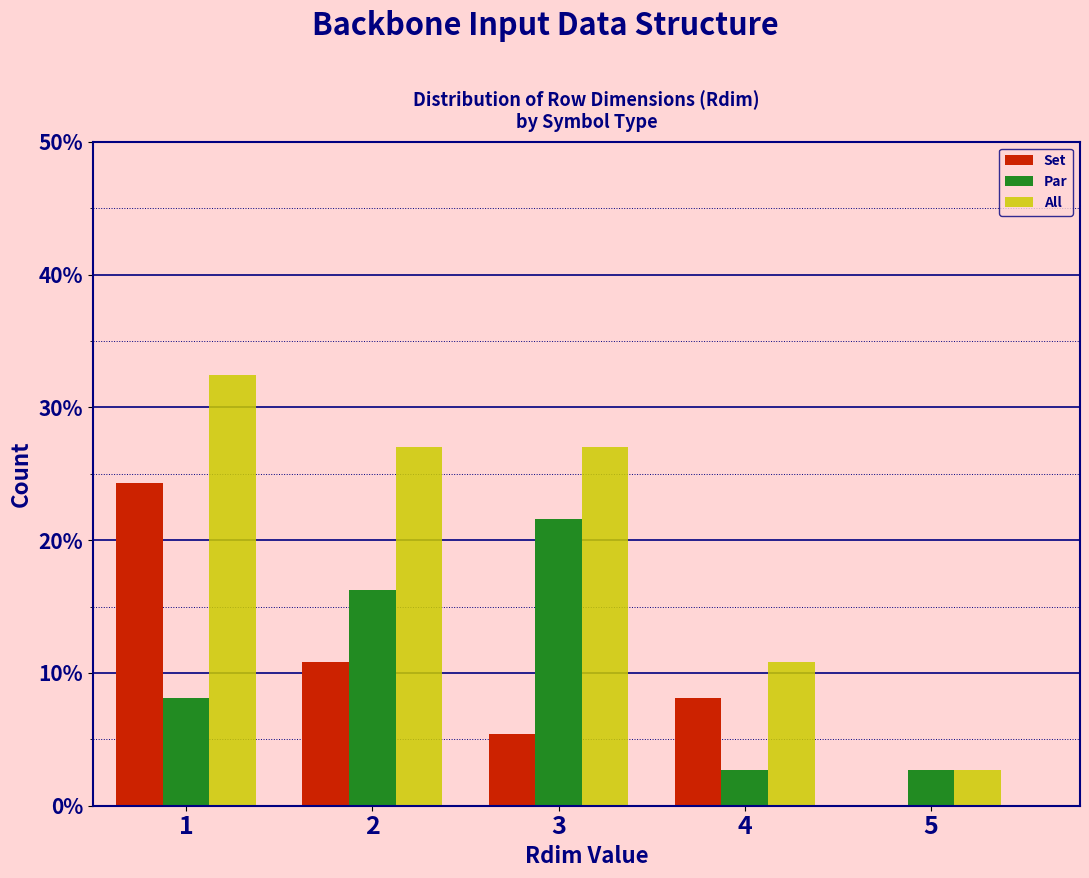

Reading left to right, transcribe this chart: for each range on the x-axis, give the height of each series' bar. The values are not printed on the chart, so give them approximately, as read against the axis.

0.5 to 1.5: Set=24	Par=8	All=32
1.5 to 2.5: Set=11	Par=16	All=27
2.5 to 3.5: Set=5	Par=22	All=27
3.5 to 4.5: Set=8	Par=3	All=11
4.5 to 5.5: Set=0	Par=3	All=3